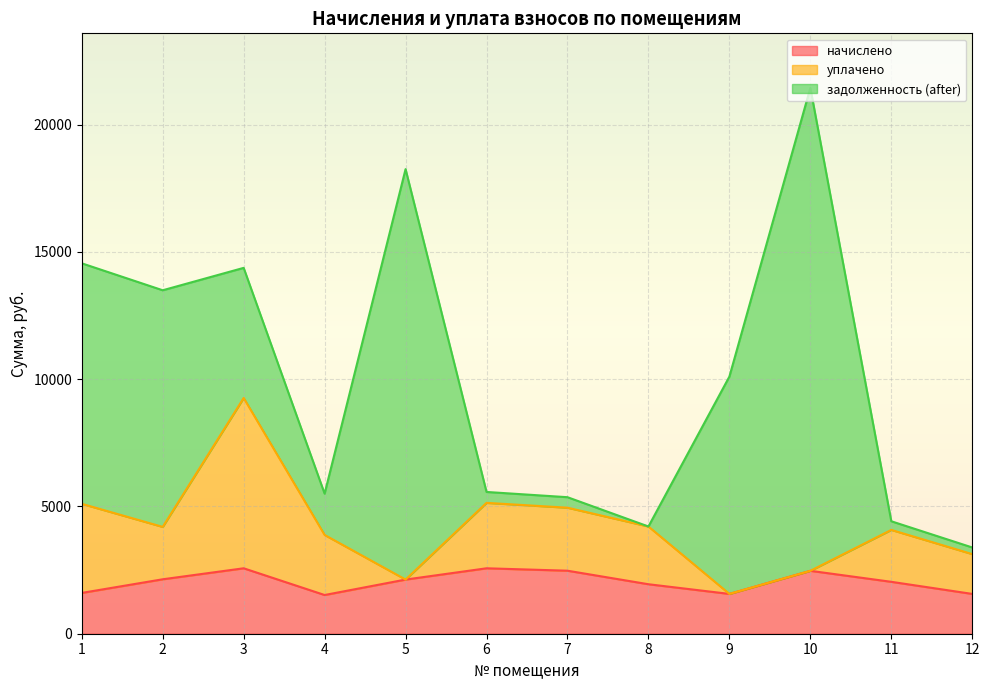

What is the total value across all series at 5?

18251.0